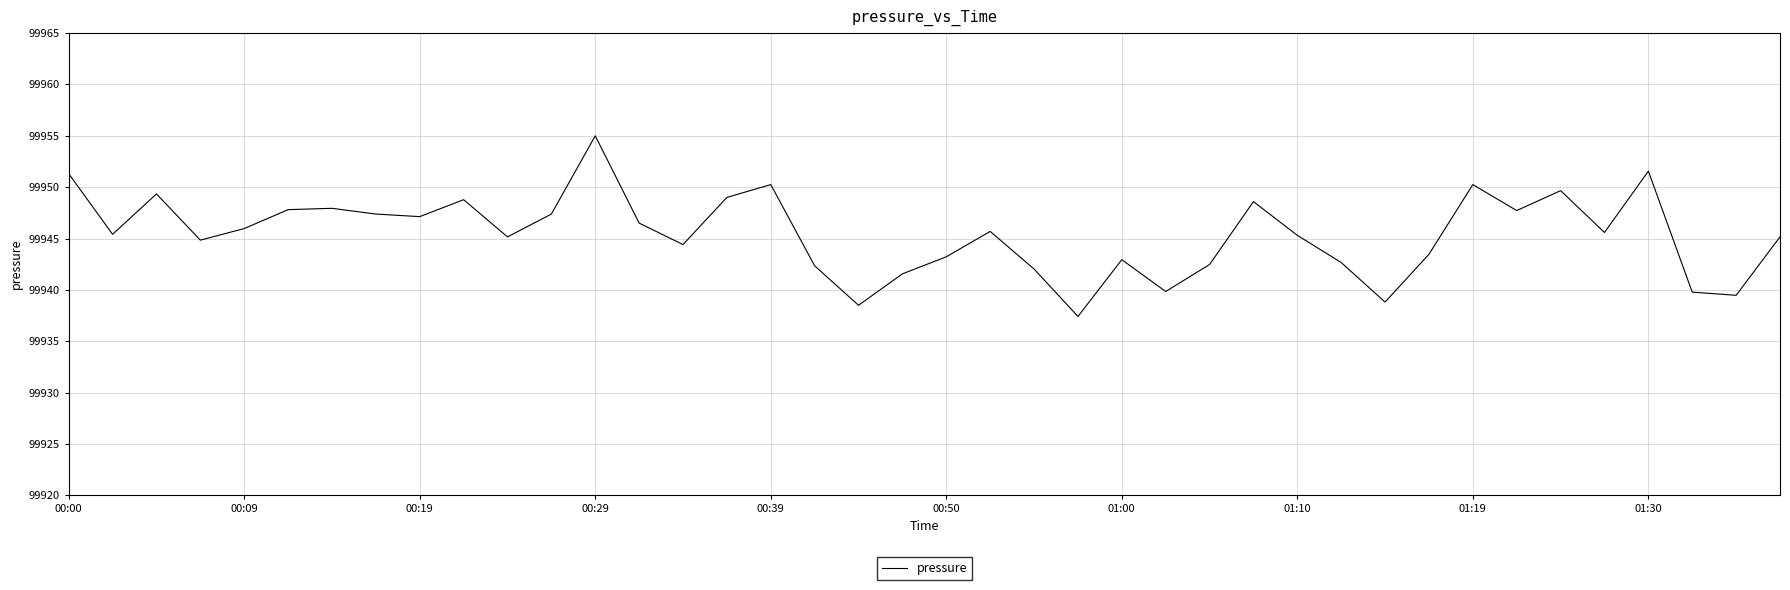

What is the smallest value displayed?

99937.4